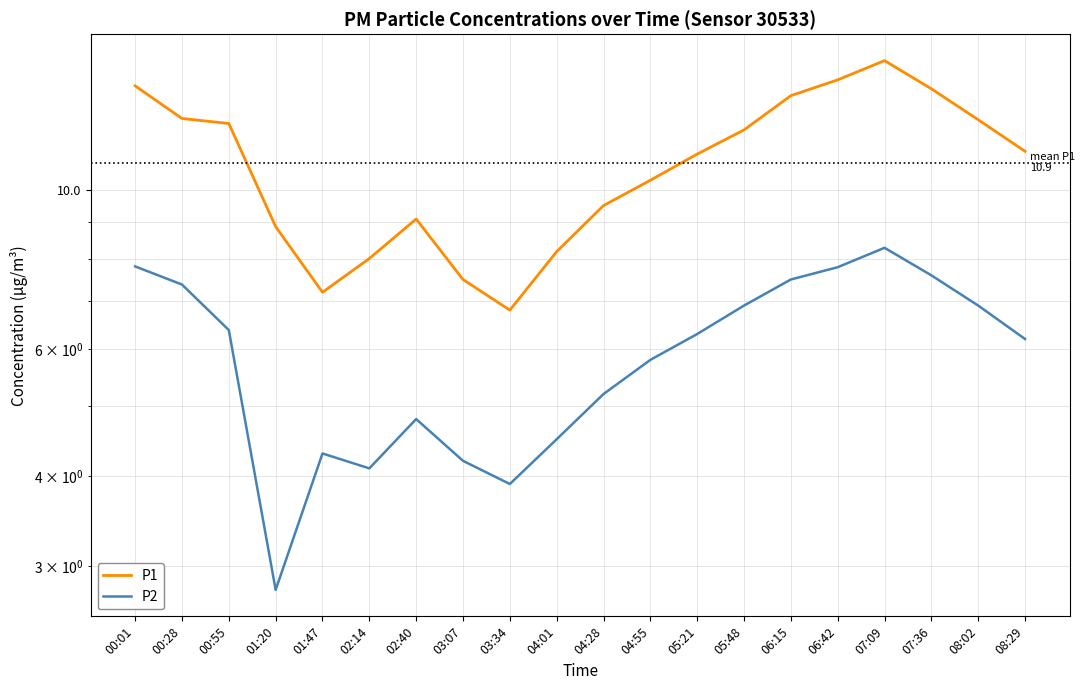

List the labels in order of P2 value, smallest first.

01:20, 03:34, 02:14, 03:07, 01:47, 04:01, 02:40, 04:28, 04:55, 08:29, 05:21, 00:55, 05:48, 08:02, 00:28, 06:15, 07:36, 06:42, 00:01, 07:09